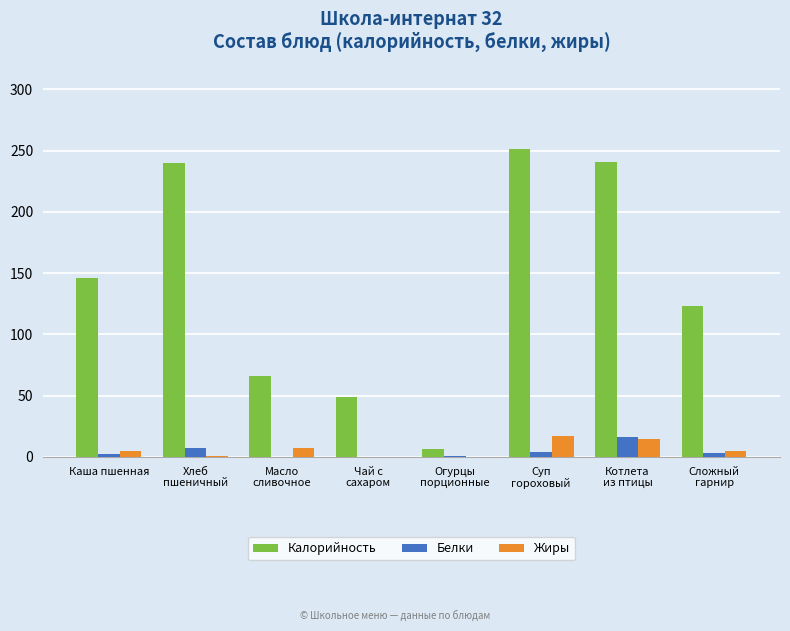

At which category does the chart reach its peak across all series?

Суп
гороховый